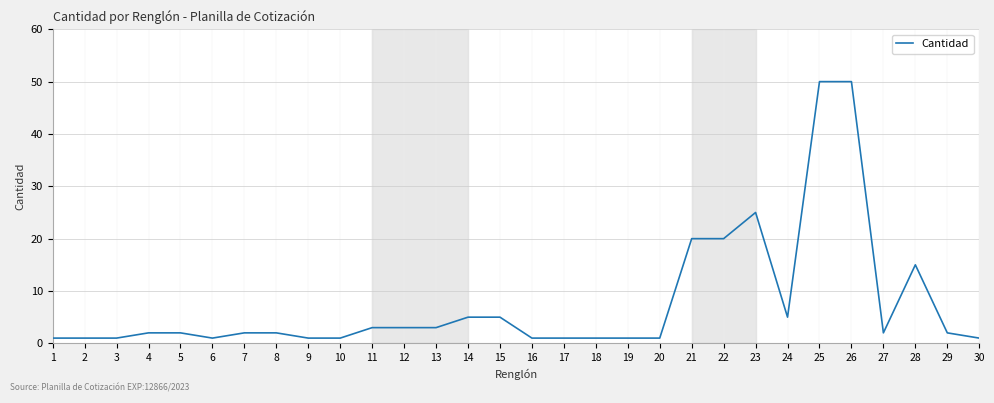

Reading left to right, extract all data points from this chart.

1	1	1	2	2	1	2	2	1	1	3	3	3	5	5	1	1	1	1	1	20	20	25	5	50	50	2	15	2	1